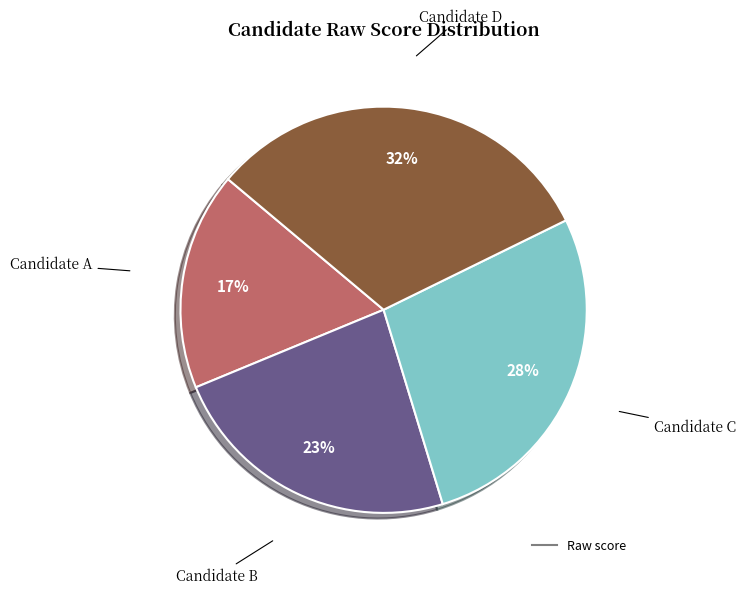

To the nearest percent, what is the average slice percentage?

25%